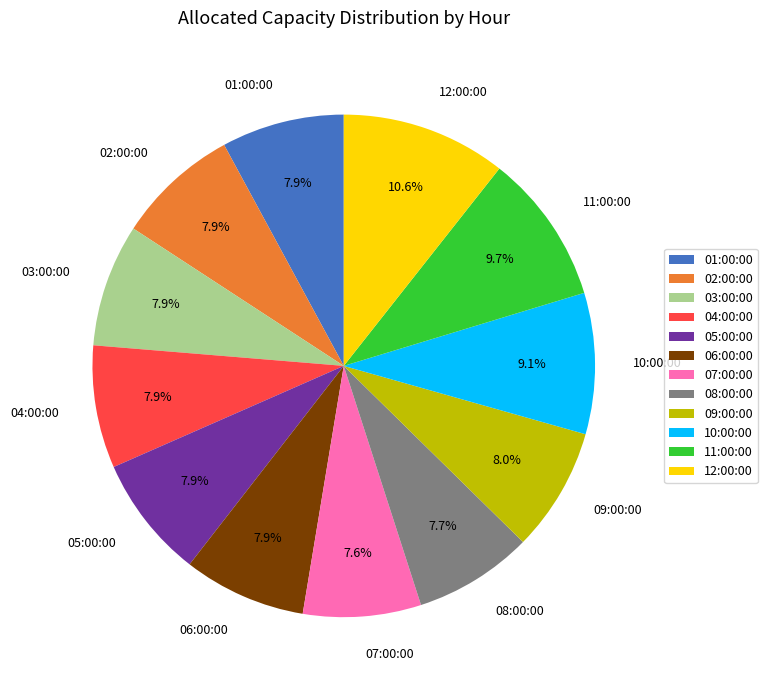

How much of the chart is everything except 07:00:00?

92.4%